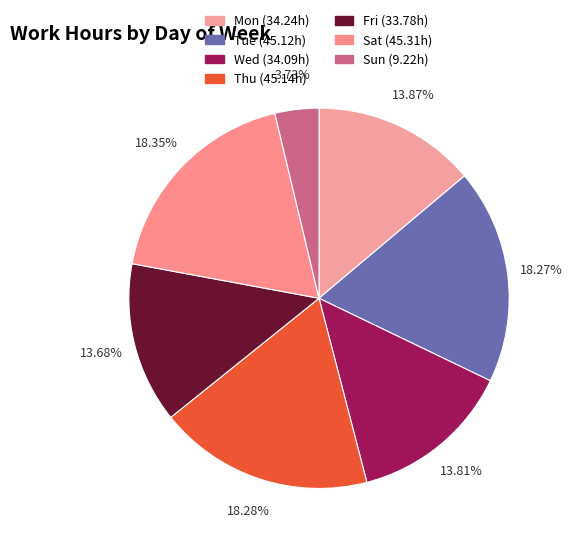

What is the total percentage of Tue and Sat?

36.6%